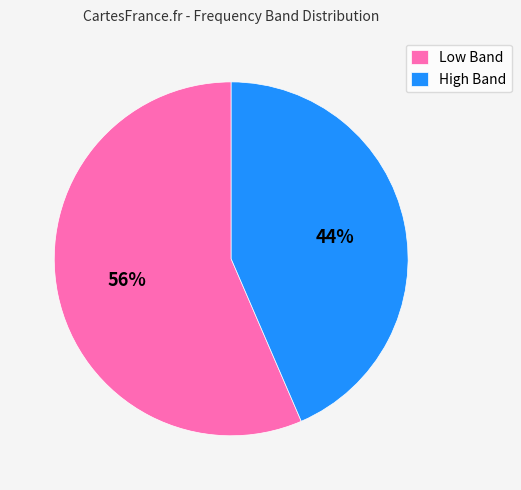

To the nearest percent, what is the average slice percentage?

50%